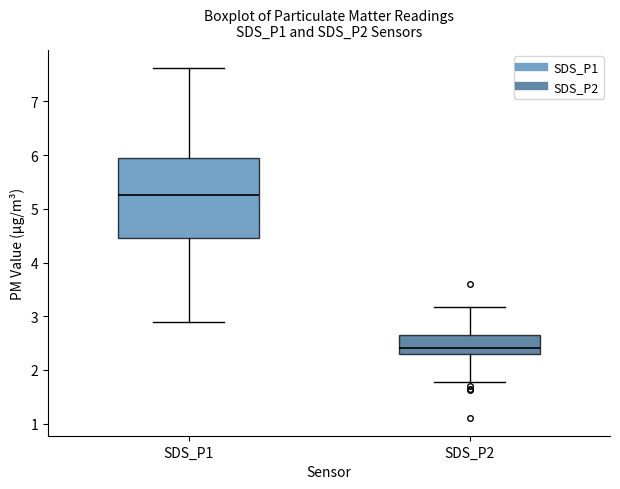

Reading left to right, read every box against the y-axis: the position of its median line, the range the box covers, and the ends of its whiskers. The values are not printed on the chart, so give them approximately, as read against the axis.

SDS_P1: median 5.3, box 4.5 to 6.0, whiskers 2.9 to 7.6
SDS_P2: median 2.4, box 2.3 to 2.6, whiskers 1.8 to 3.2